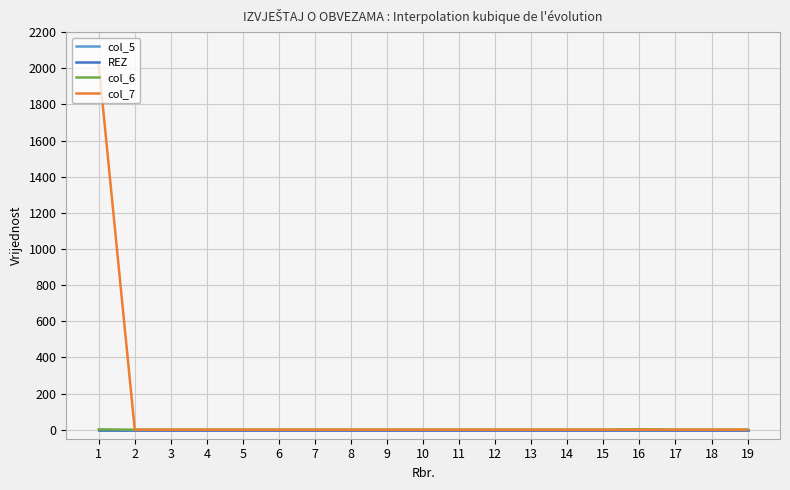

Rank the series by their maximum value, from highest to lowest.

col_7, col_6, col_5, REZ